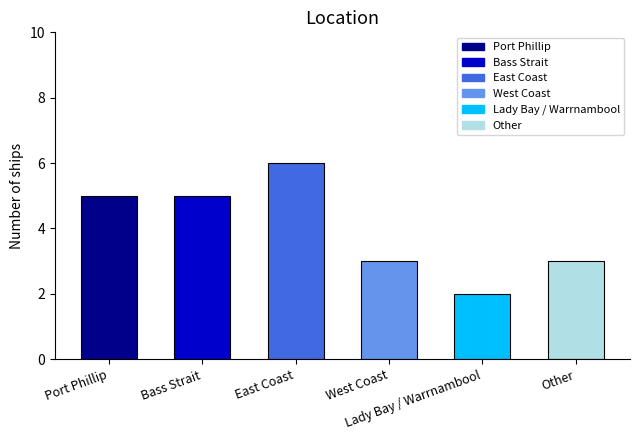

Approximately how many times larger is the value at West Coast compared to East Coast?

0.5